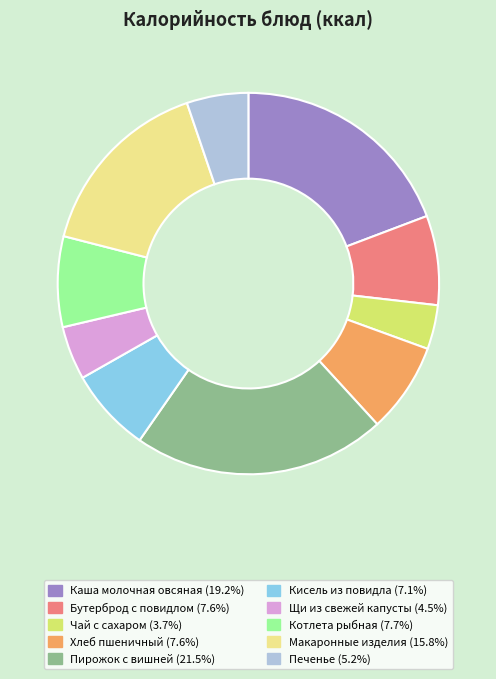

Which slice is the smallest?

Чай с сахаром